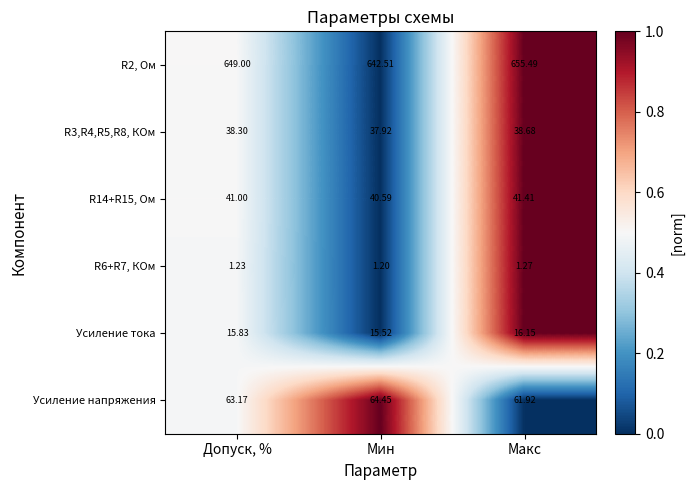

List the labels in order of Усиление тока value, smallest first.

Мин, Допуск, %, Макс